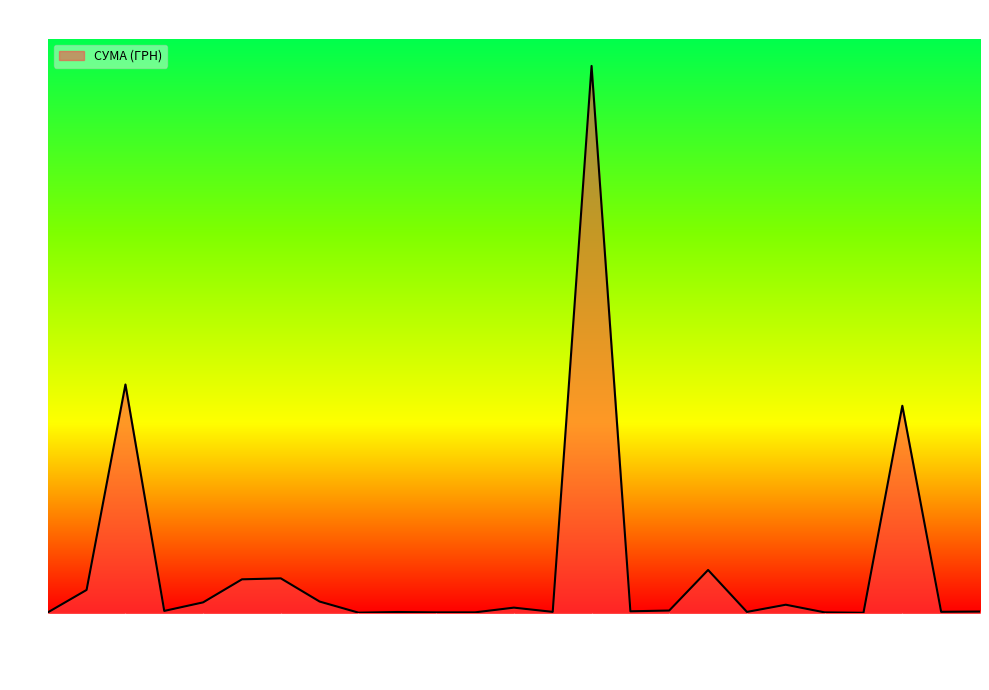

Which category has the highest value across all series?

12.07.16